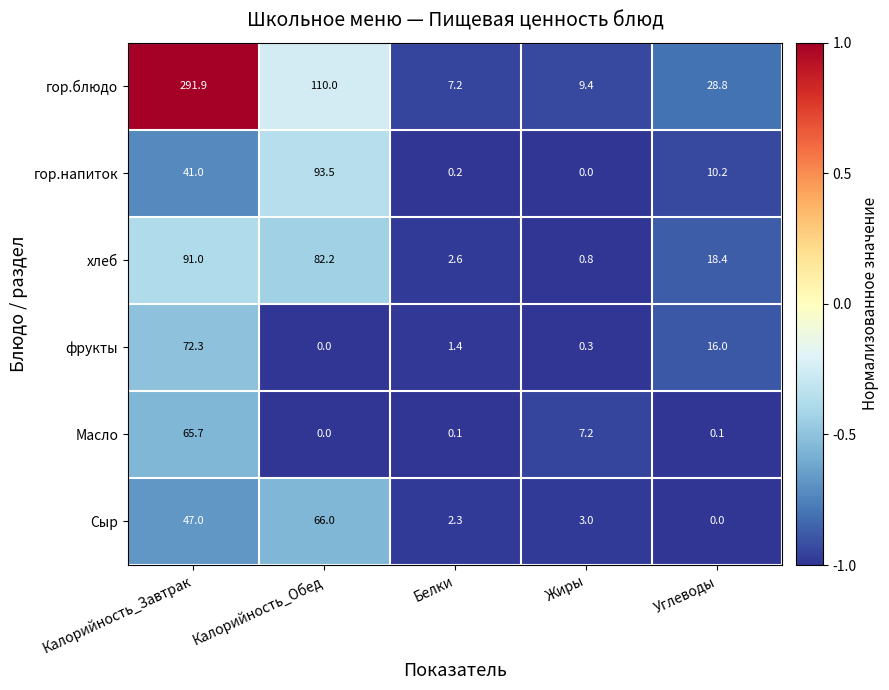

What is the highest value of the гор.напиток series?

93.5